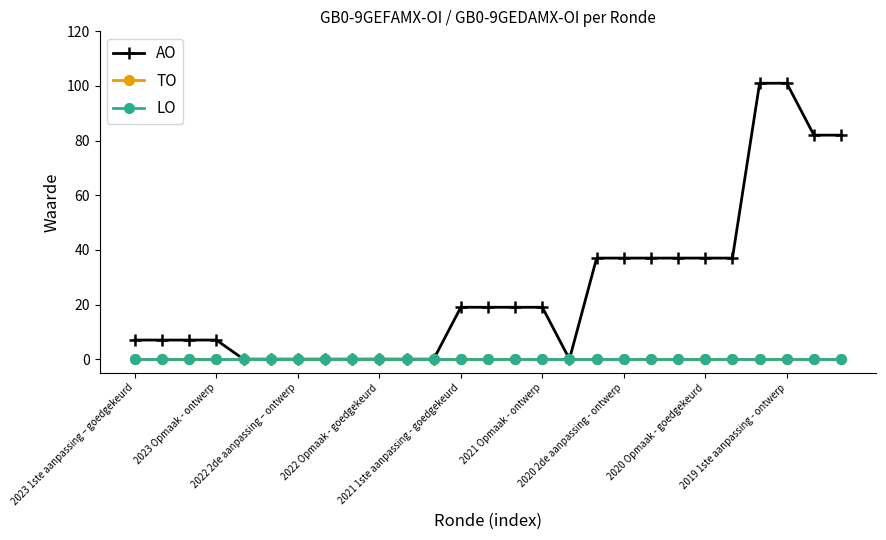

Does the chart have visible grid lines?

No